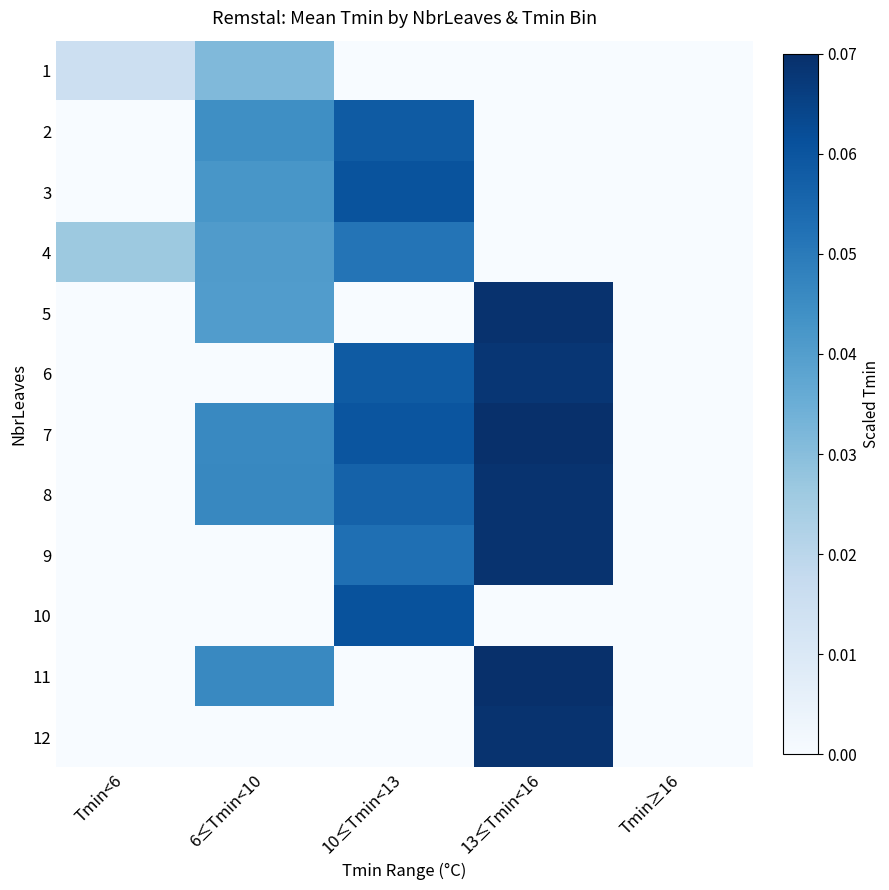

At which category is the sum across all series the highest?

13≤Tmin<16